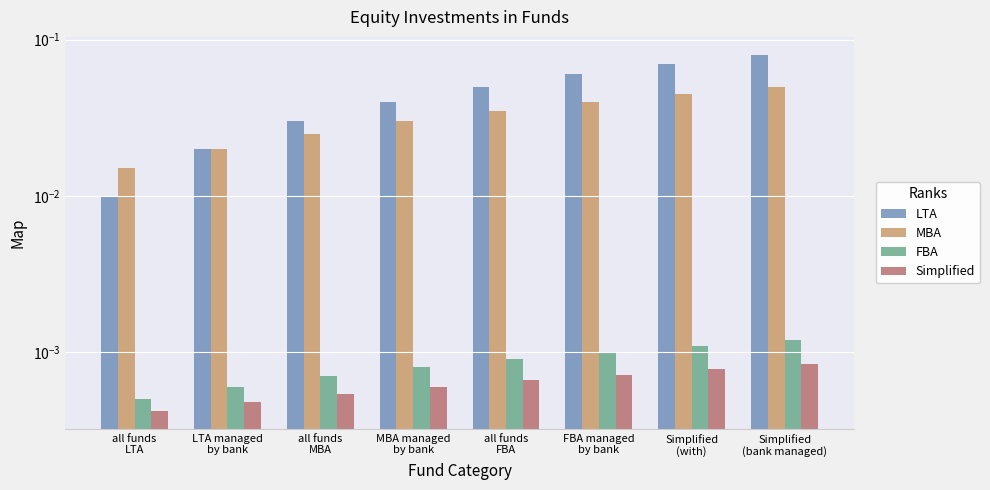

Rank the series by their maximum value, from lowest to highest.

Simplified, FBA, MBA, LTA